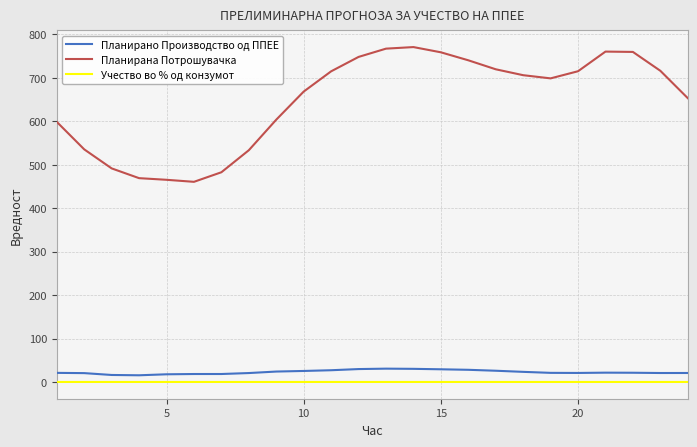

True or false: Планирано Производство од ППЕЕ and Планирана Потрошувачка intersect in this chart.

False